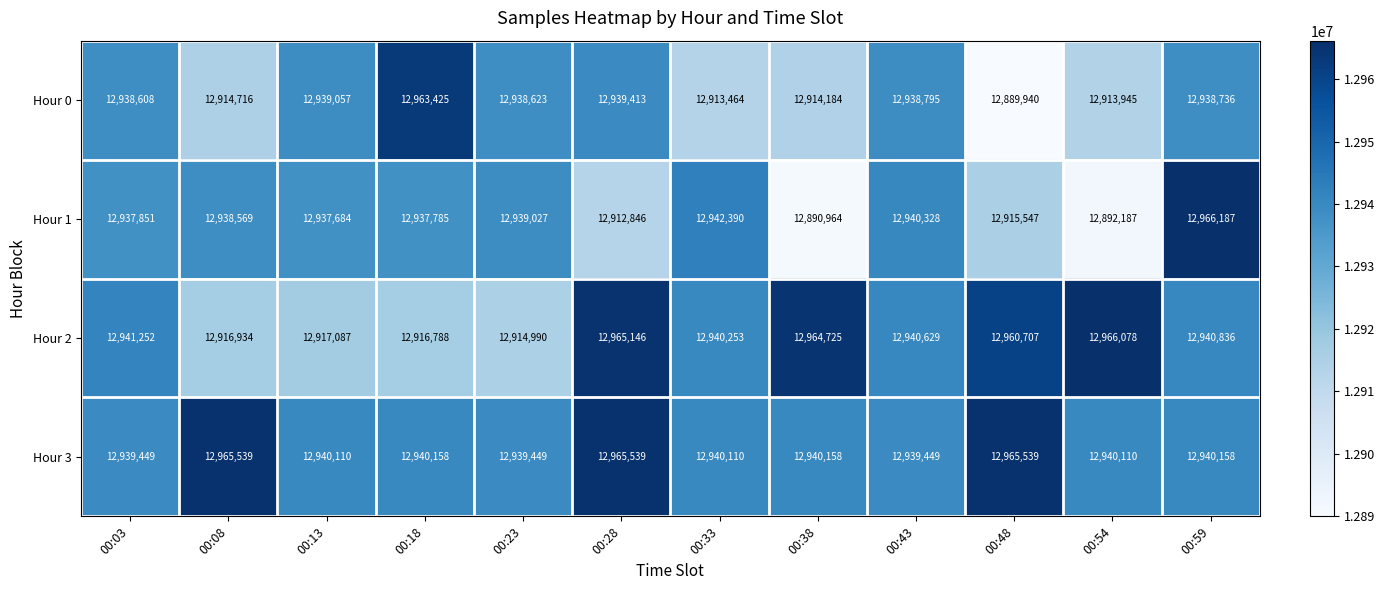

What is the sum of the Hour 2 values at 00:23 and 00:48?

25875697